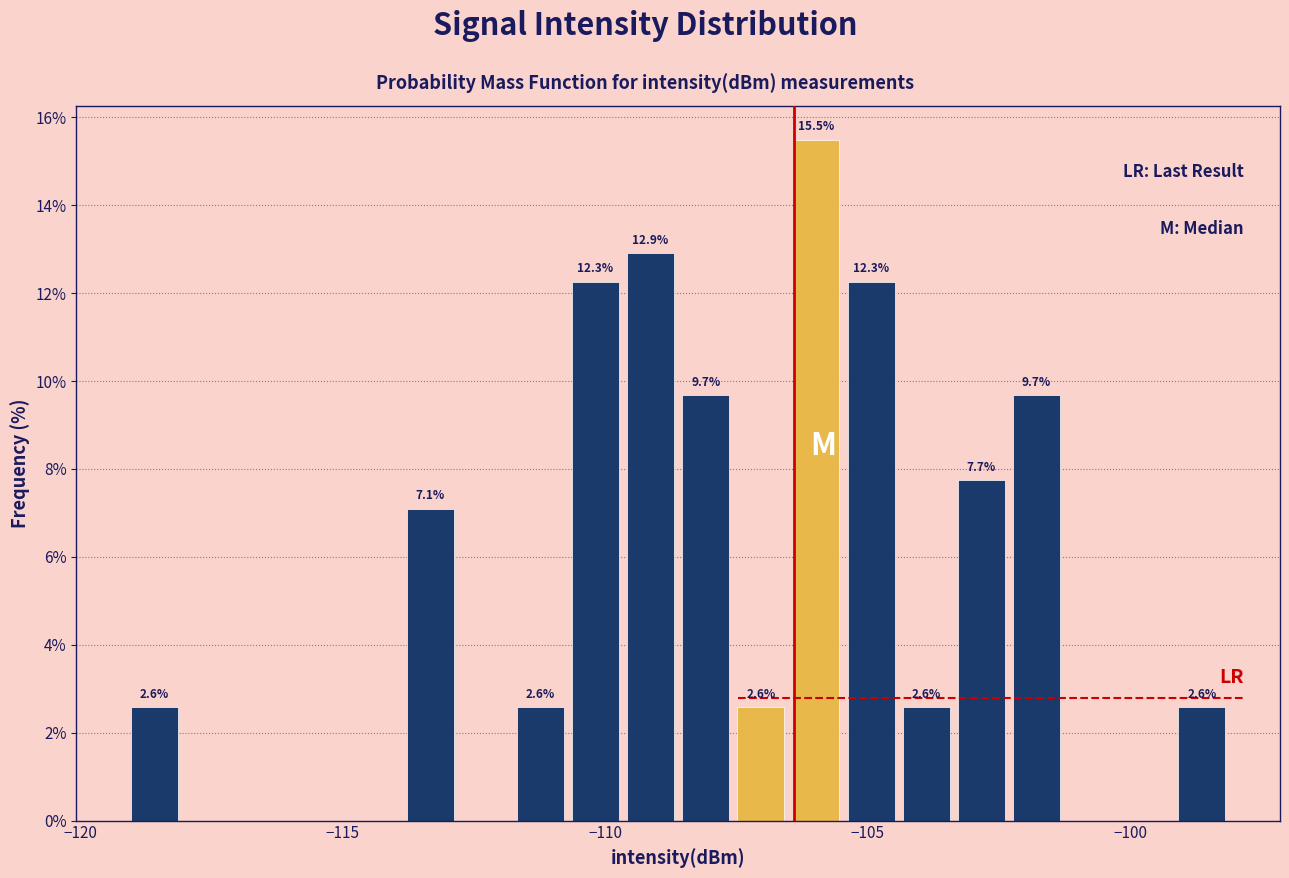

Read against the x-axis, roughly where is the centre of the tallest bar?

-106.0